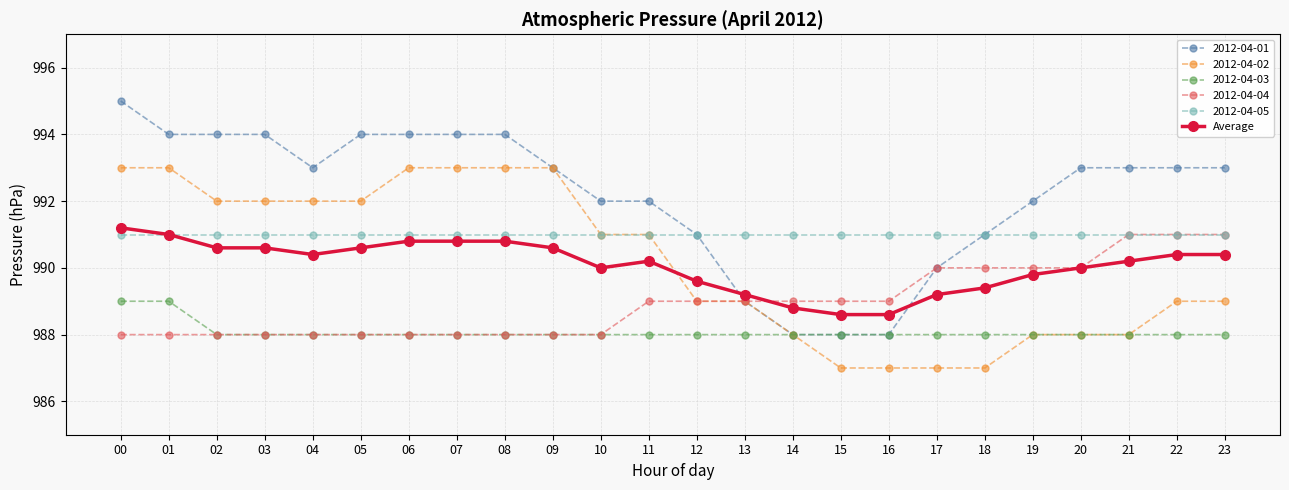

Is it true that 2012-04-05 equals 259.6 at 00?

False